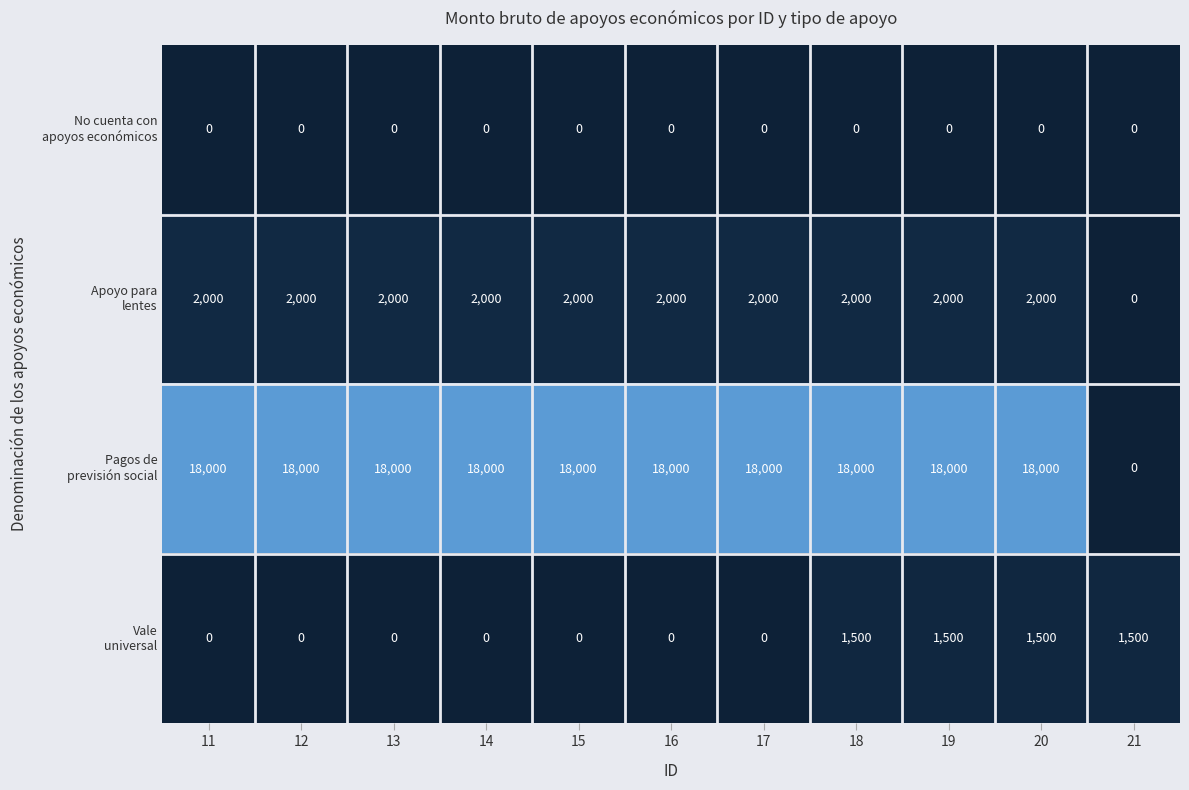

Count the number of data series in this chart.

4